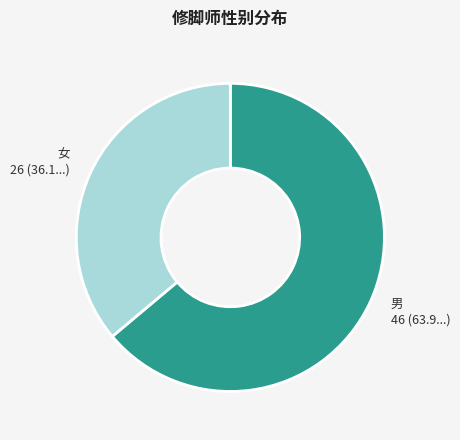

What is the majority slice?

男